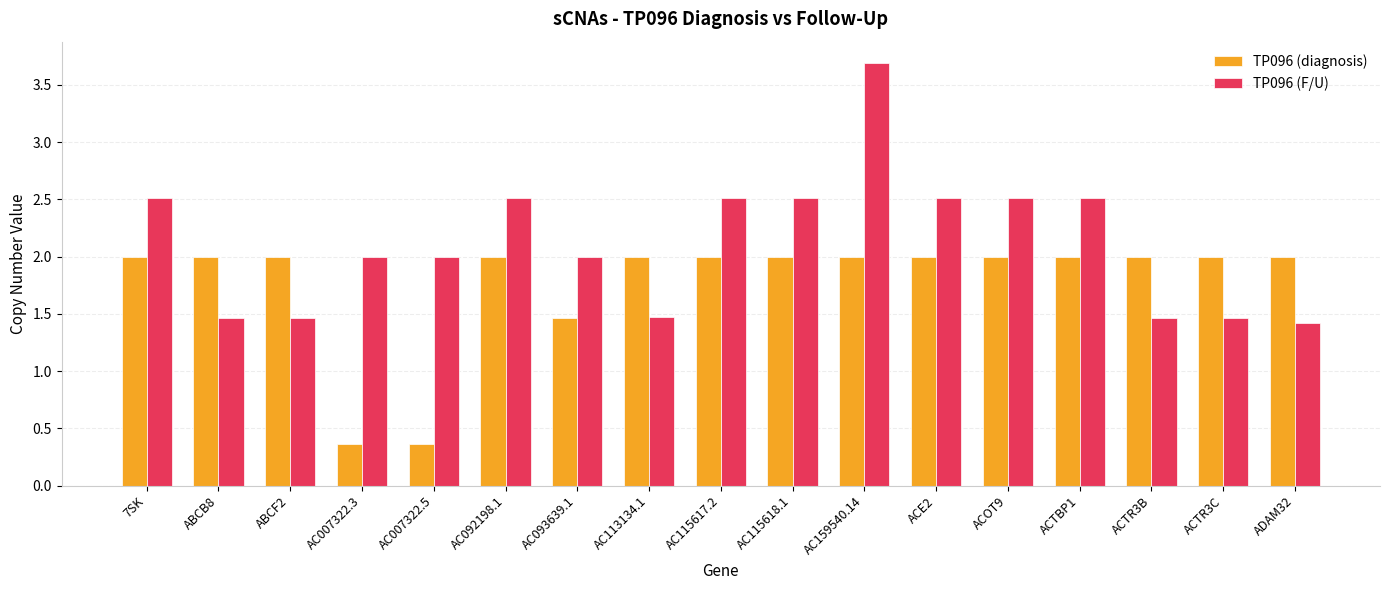

True or false: TP096 (F/U) has a value of 2.5 at 7SK.

True